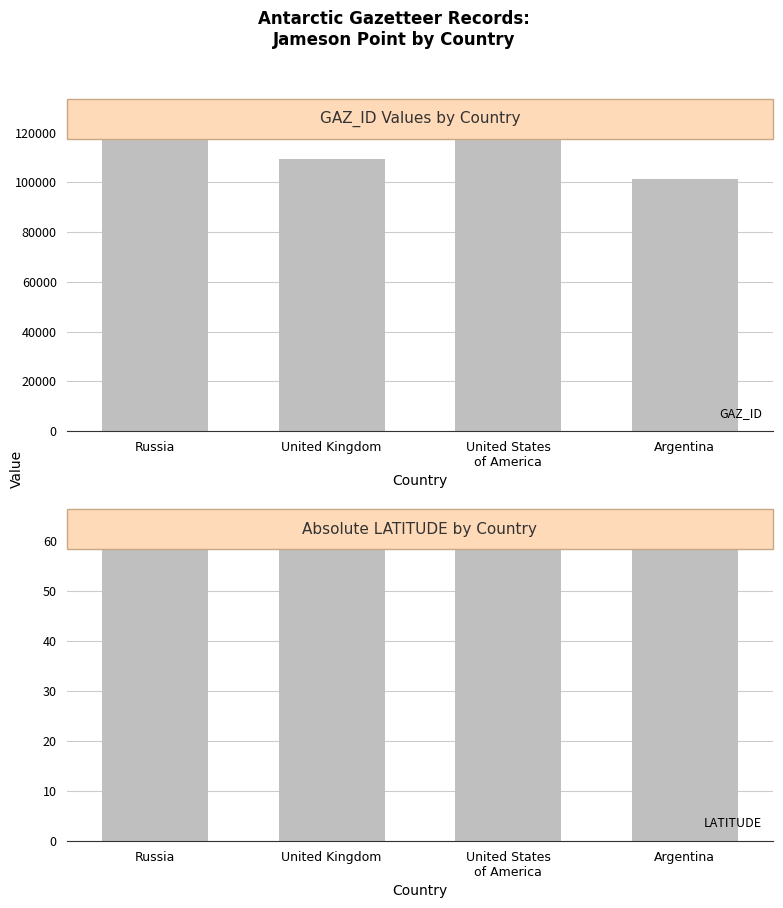

At which category is the sum across all series the highest?

United States
of America